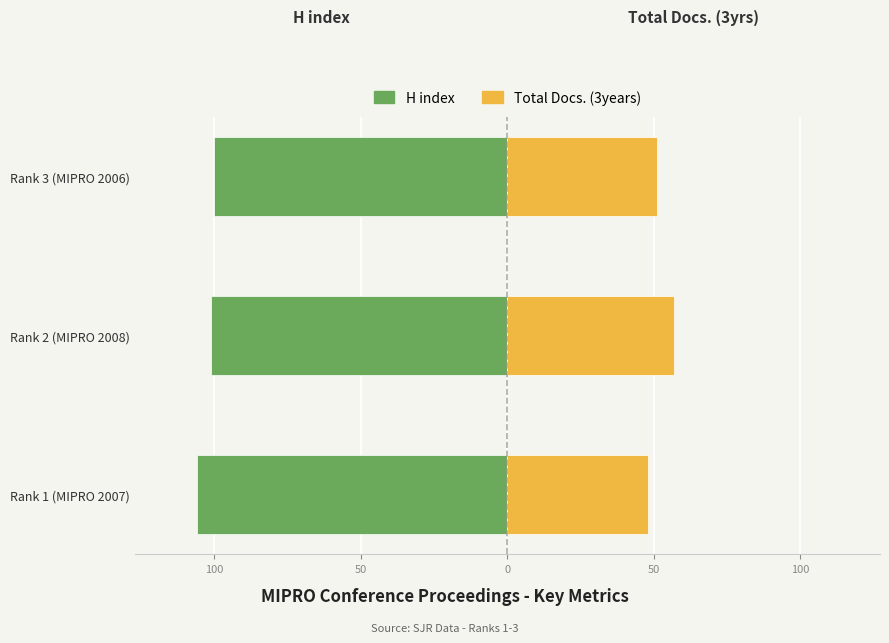

Reading left to right, transcribe all the data shown in this chart.

H index: -106	-101	-100
Total Docs. (3years): 48	57	51